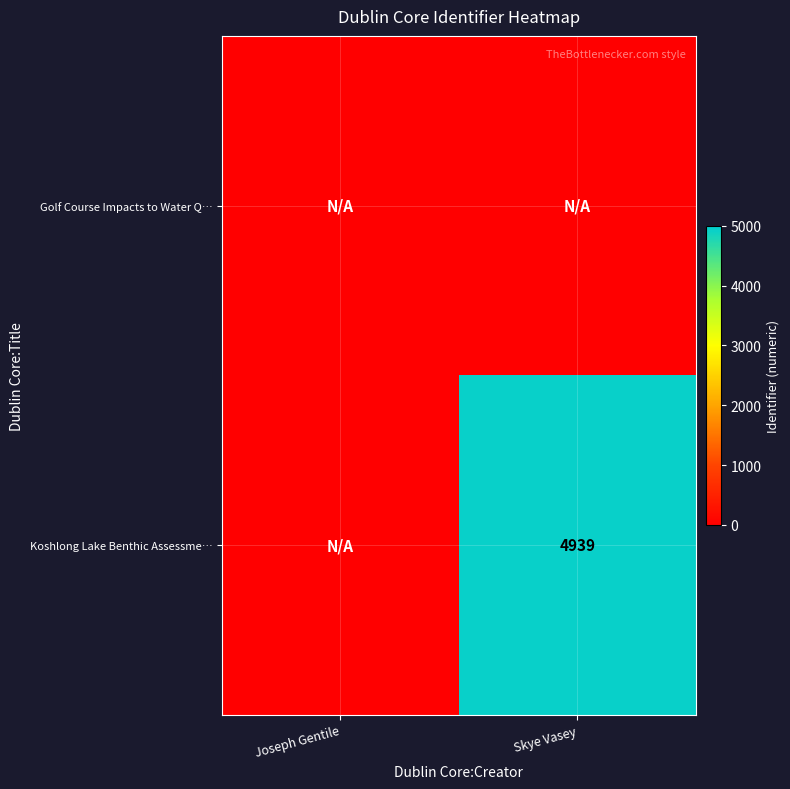

True or false: Koshlong Lake Benthic Assessme… has a value of 4939 at Skye Vasey.

True